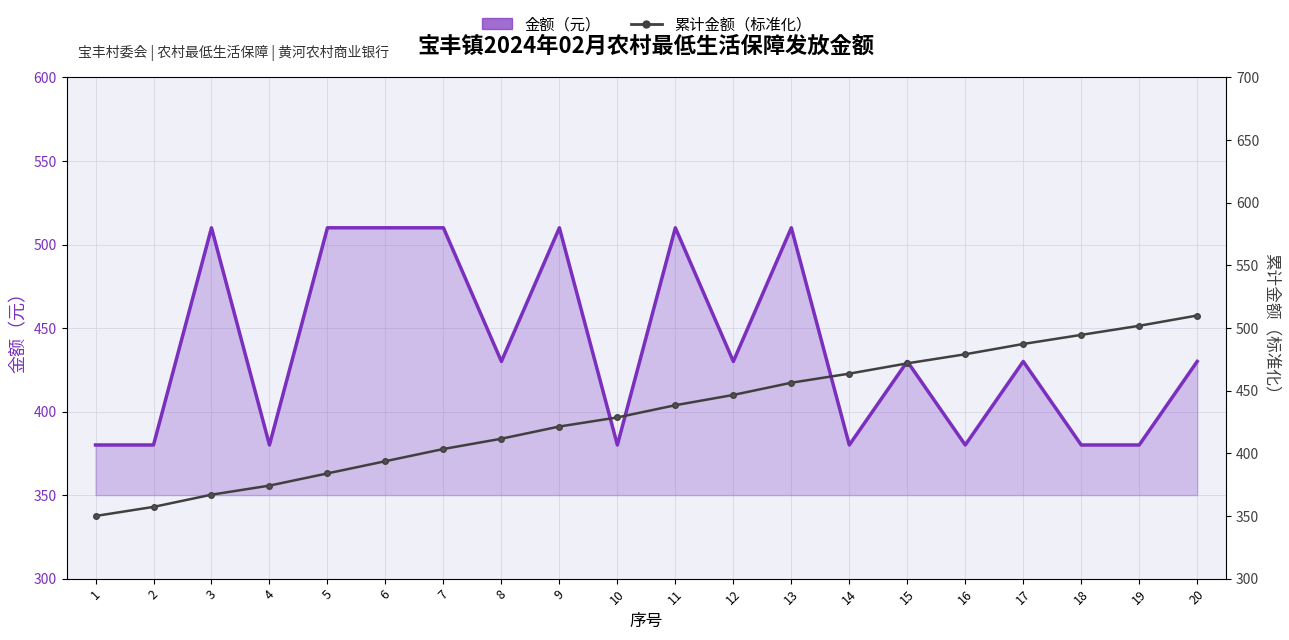

In 金额（元）, how many points are lower than both neighbors (excluding endpoints)?

6